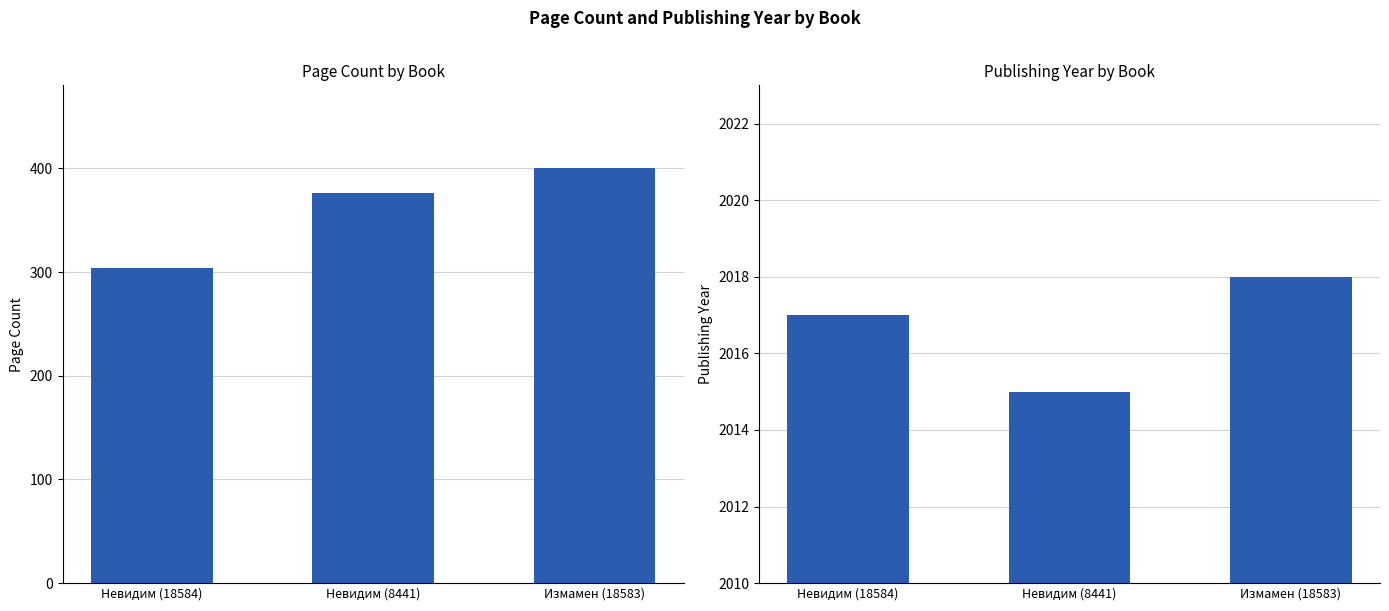

What are all the series names shown in the legend?

pageCount, publishingYear